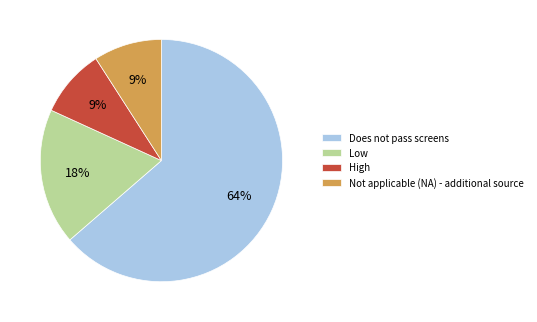

Is the sum of Low and High greater than half?

No